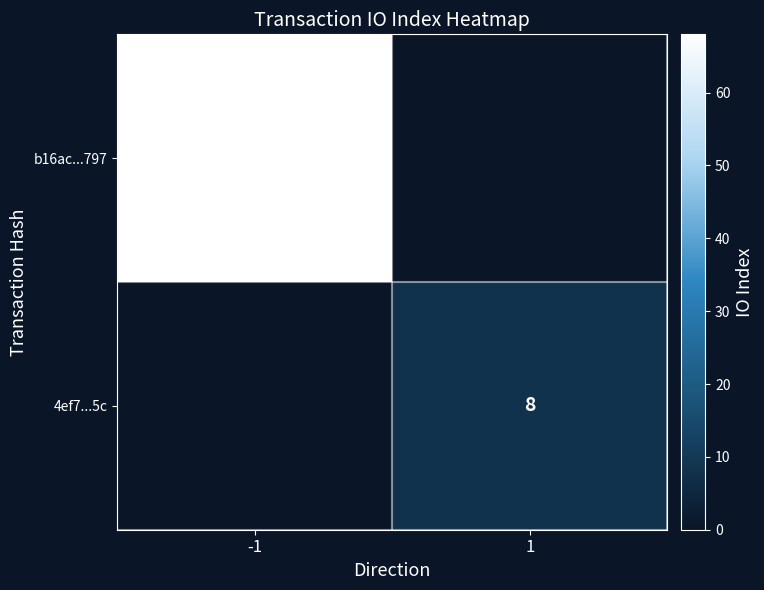

The value of 4ef7...5c at 1 is 8. True or false?

True